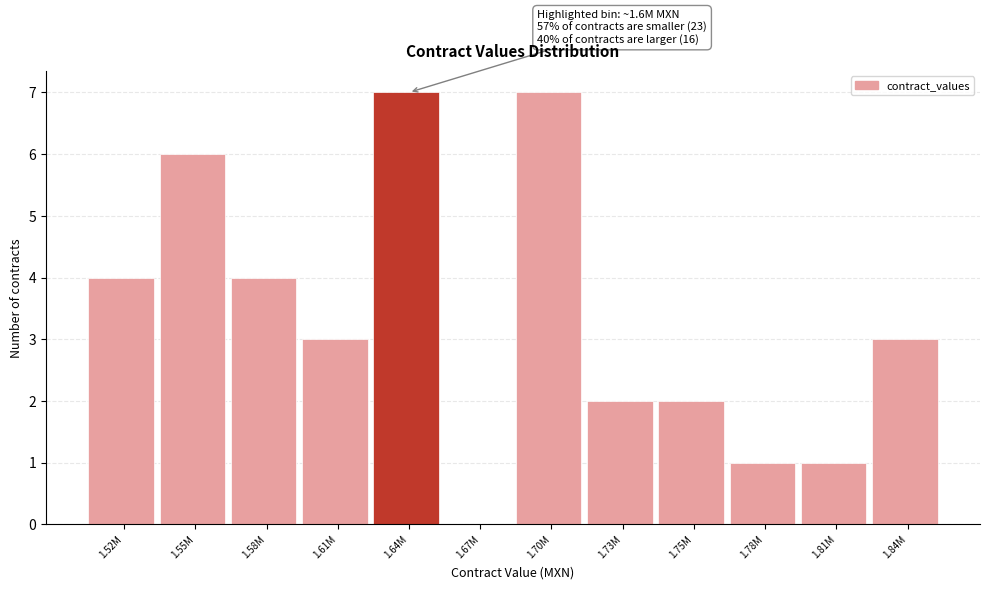

Reading right to left, list all the values displayed in this chart.

1.84M=3	1.81M=1	1.78M=1	1.75M=2	1.73M=2	1.70M=7	1.67M=0	1.64M=7	1.61M=3	1.58M=4	1.55M=6	1.52M=4